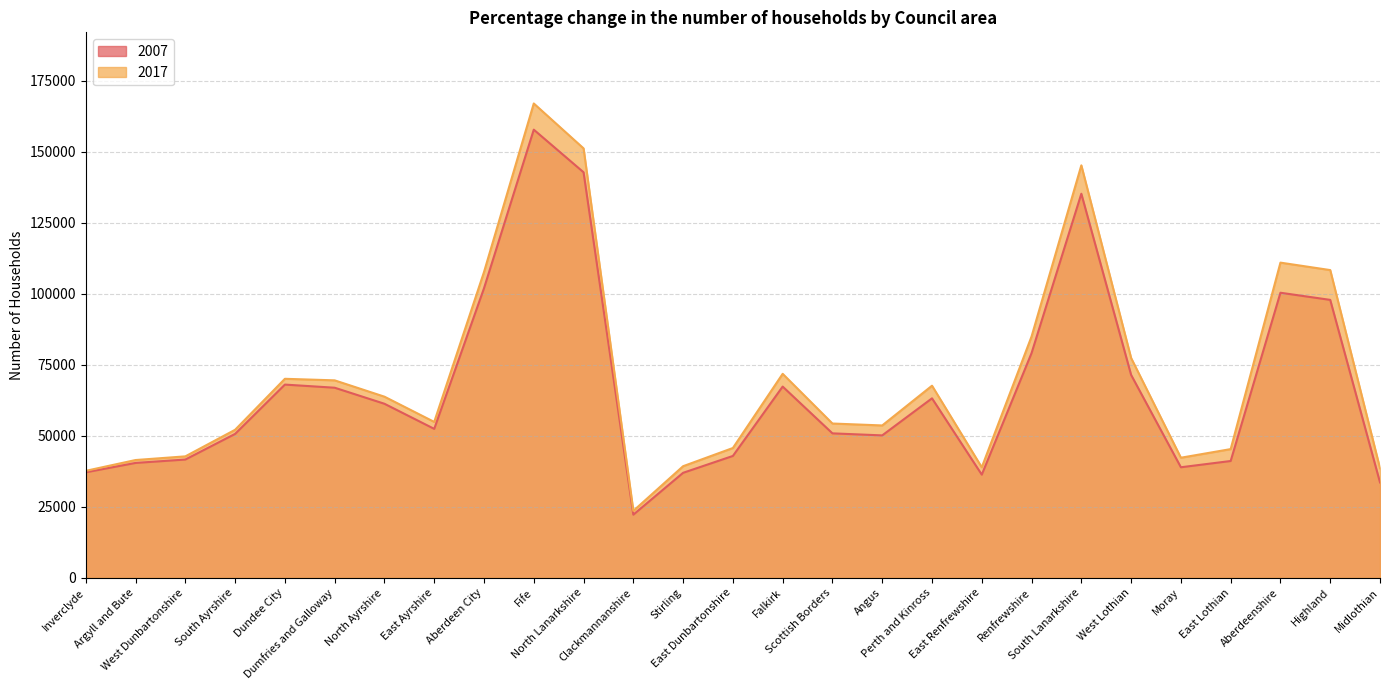

How many series are shown in this chart?

2